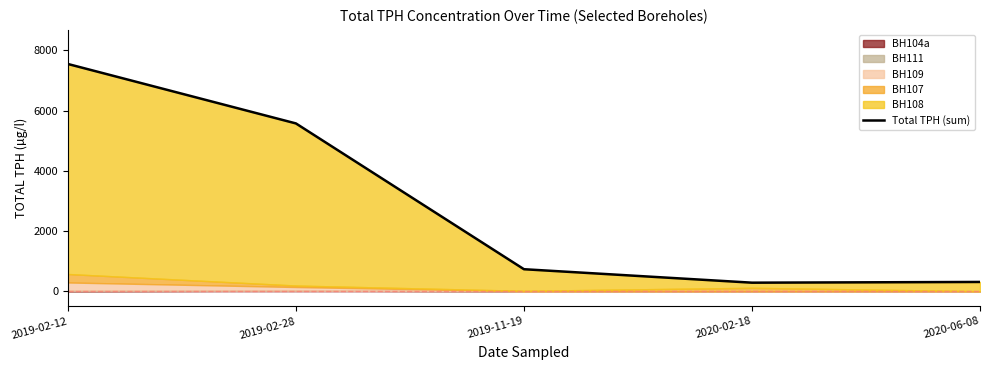

The value at 2019-02-28 is 3355.5. True or false?

False